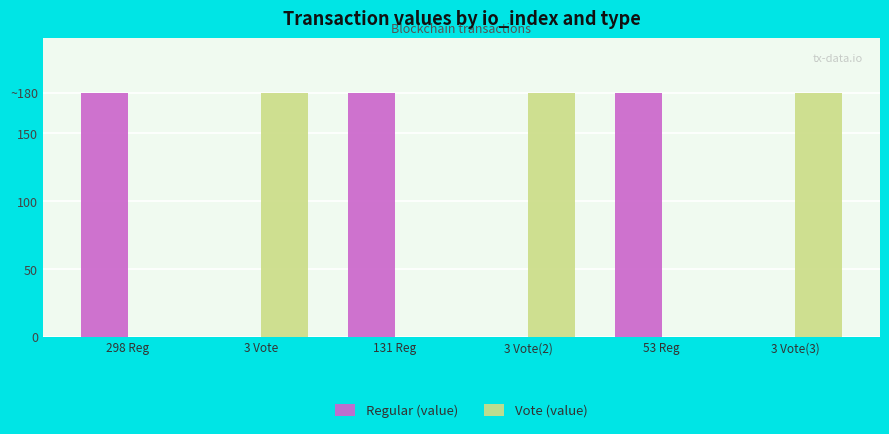

Is the value of Vote (value) at 3 Vote(3) greater than the value of Regular (value) at 53 Reg?

No